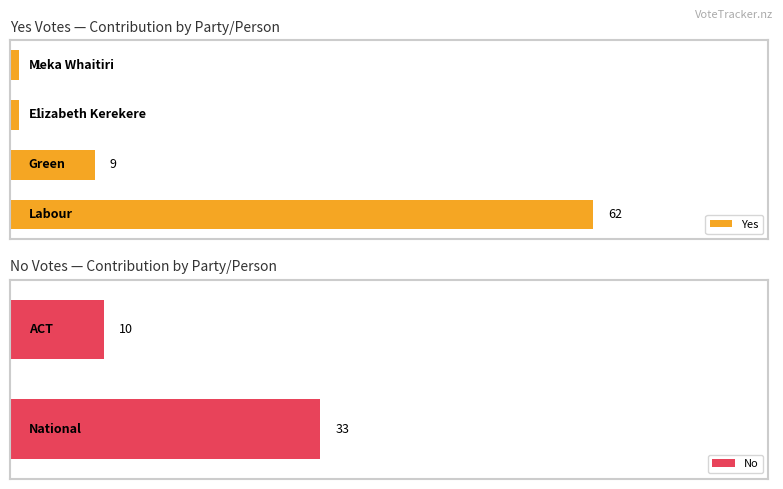

The chart shows a value of 95 at Labour. True or false?

False